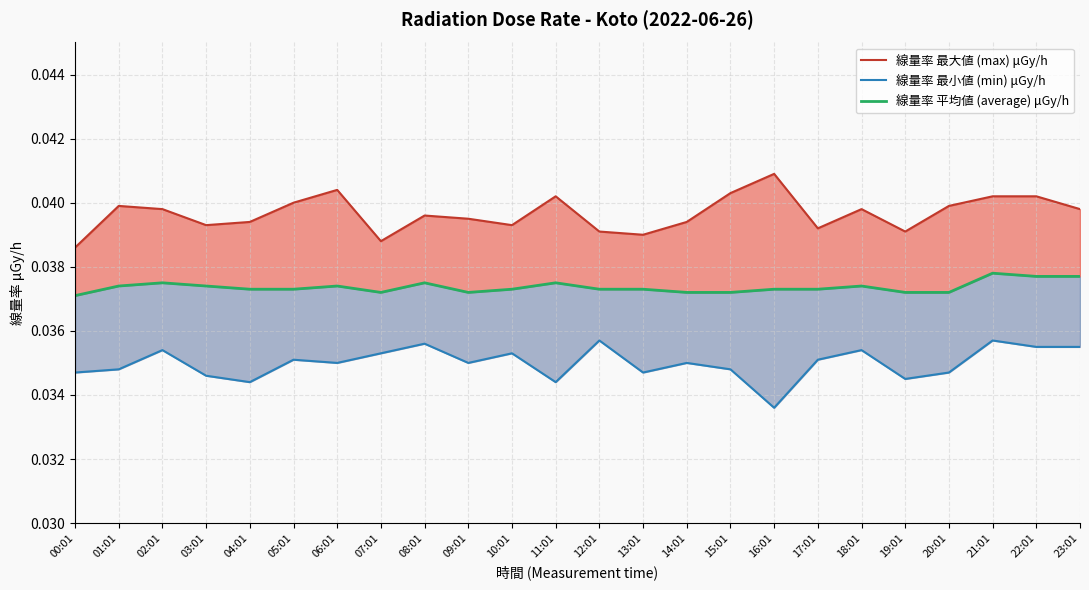

What is the sum of the 線量率 最大値 (max) μGy/h values at 21:01 and 22:01?

0.1